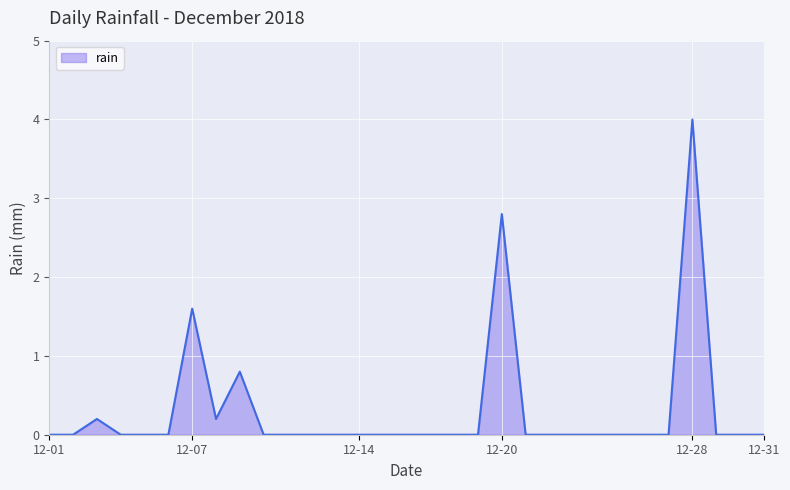

What is the difference between the maximum and minimum values?

4.0